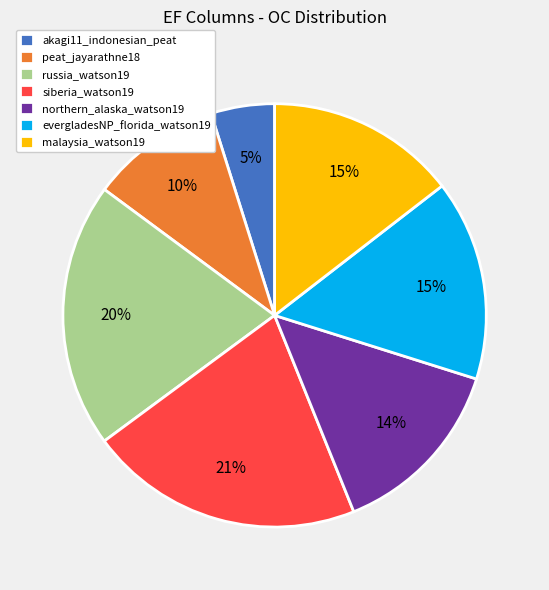

The malaysia_watson19 slice represents 15% of the pie. True or false?

True